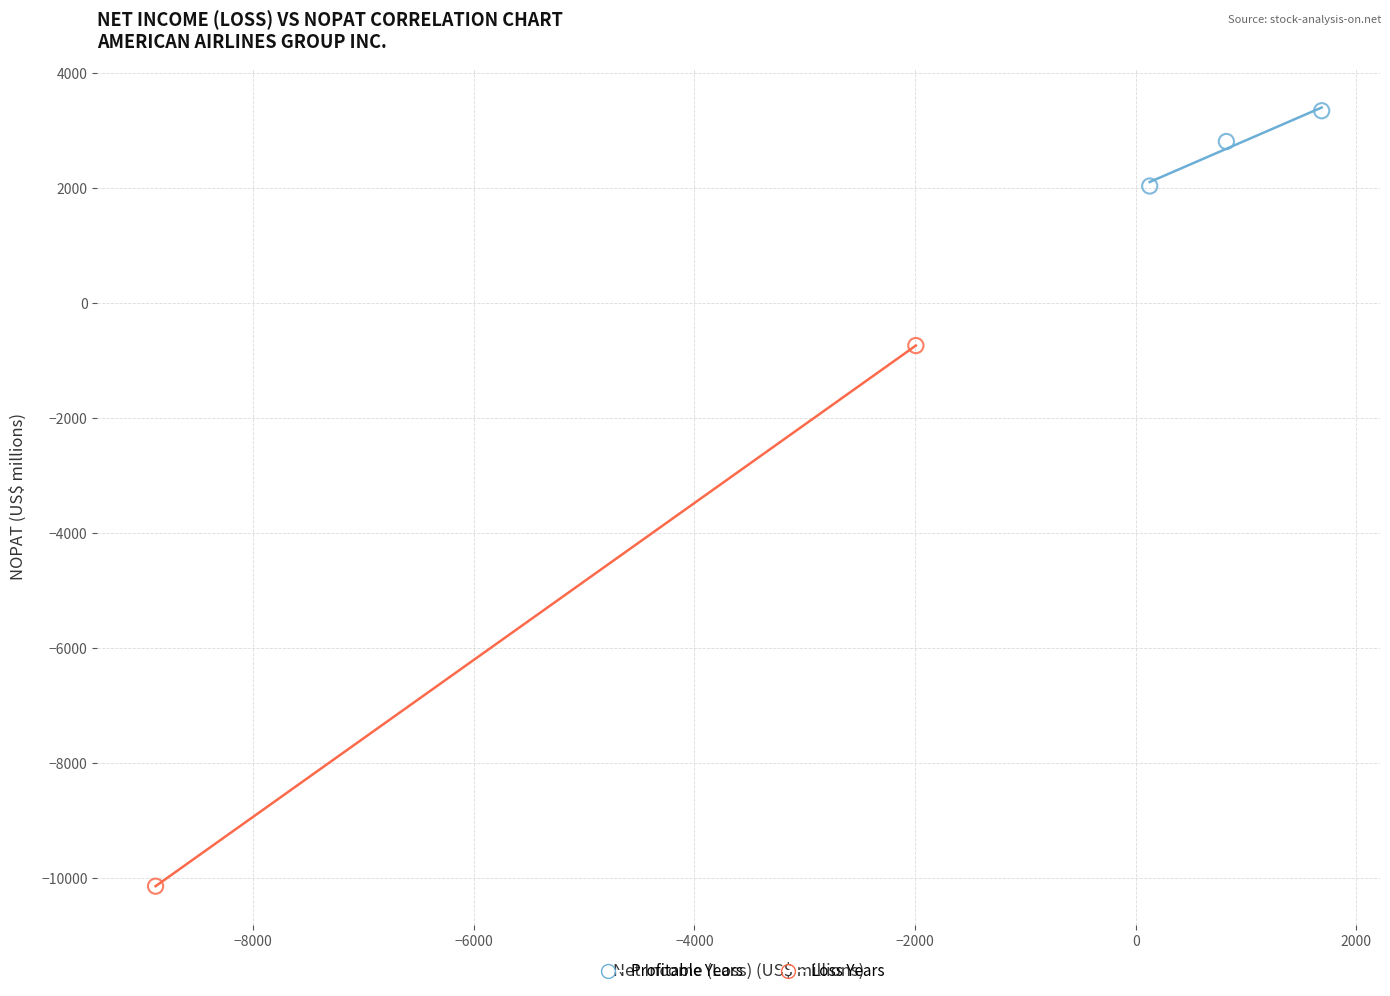

What are all the series names shown in the legend?

Profitable Years, Loss Years